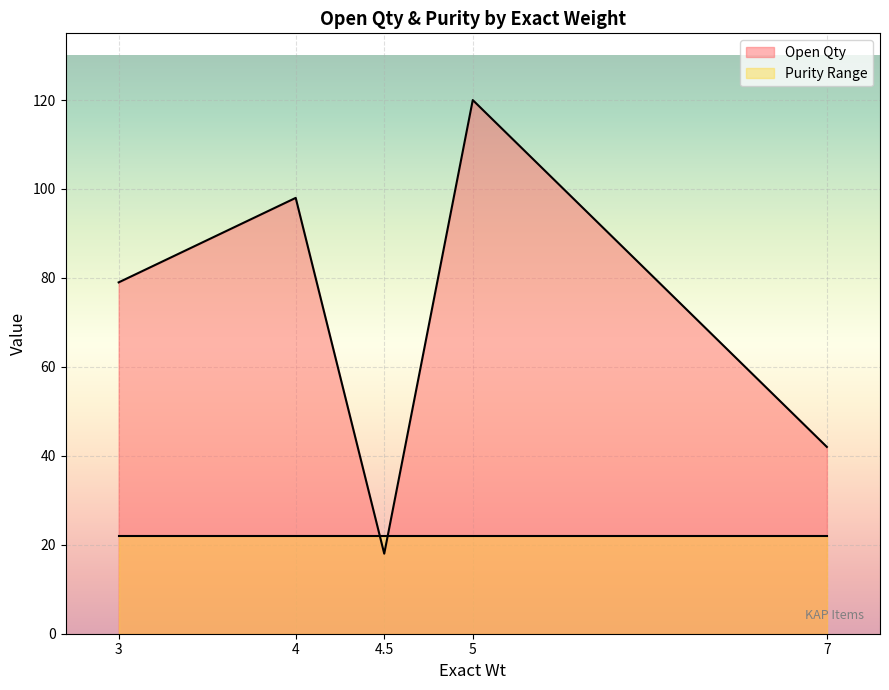

Between 5.0 and 4.0, which is larger?

5.0